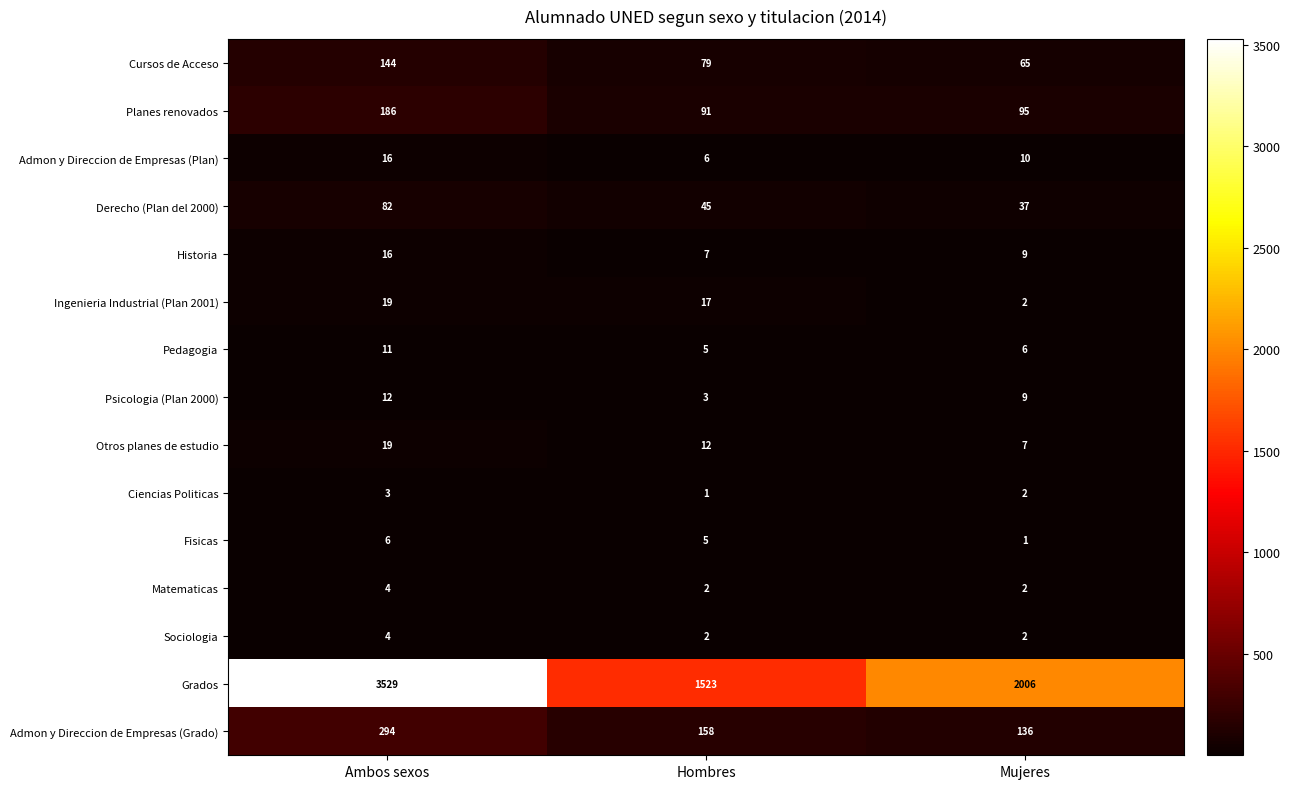

Rank the categories by Cursos de Acceso value from highest to lowest.

Ambos sexos, Hombres, Mujeres